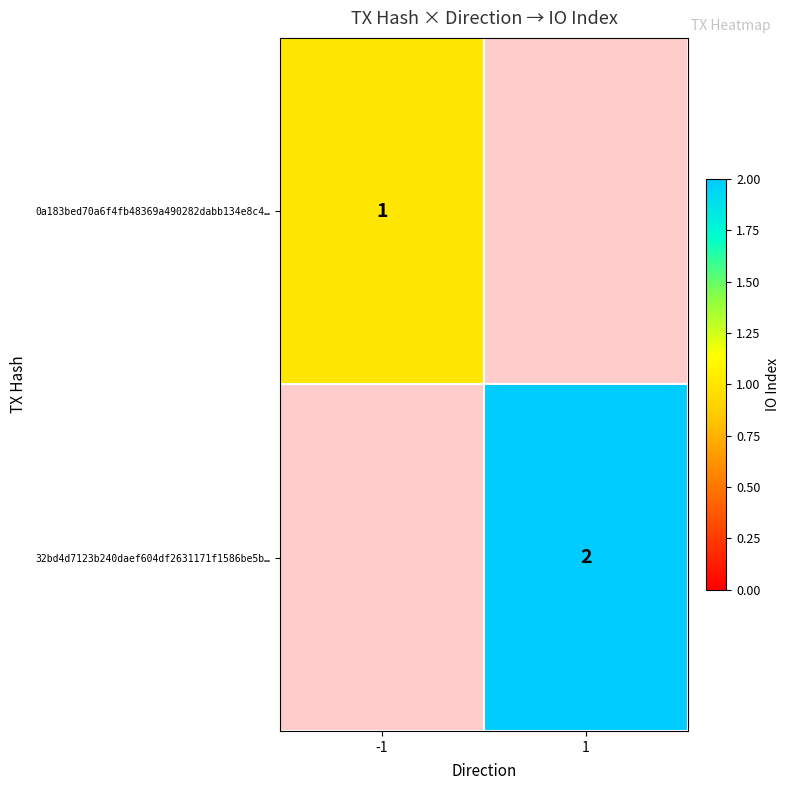

Is the value of 0a183bed70a6f4fb48369a490282dabb134e8c4… at -1 greater than the value of 32bd4d7123b240daef604df2631171f1586be5b… at 1?

No